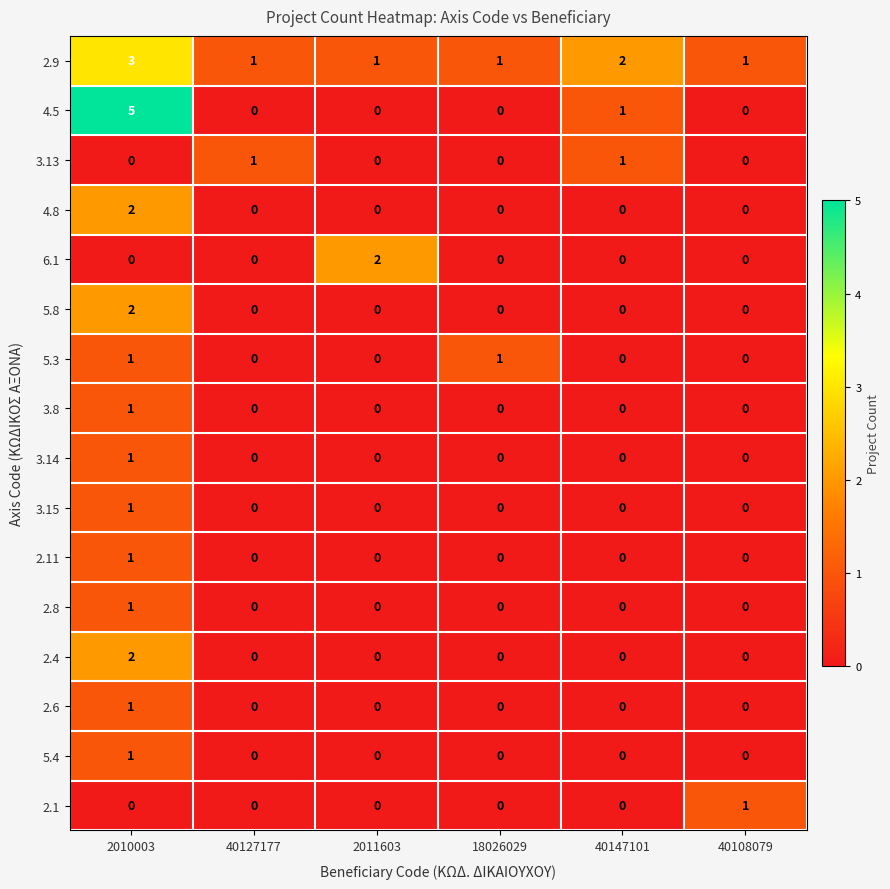

What is the total value across all series at 2010003?

22